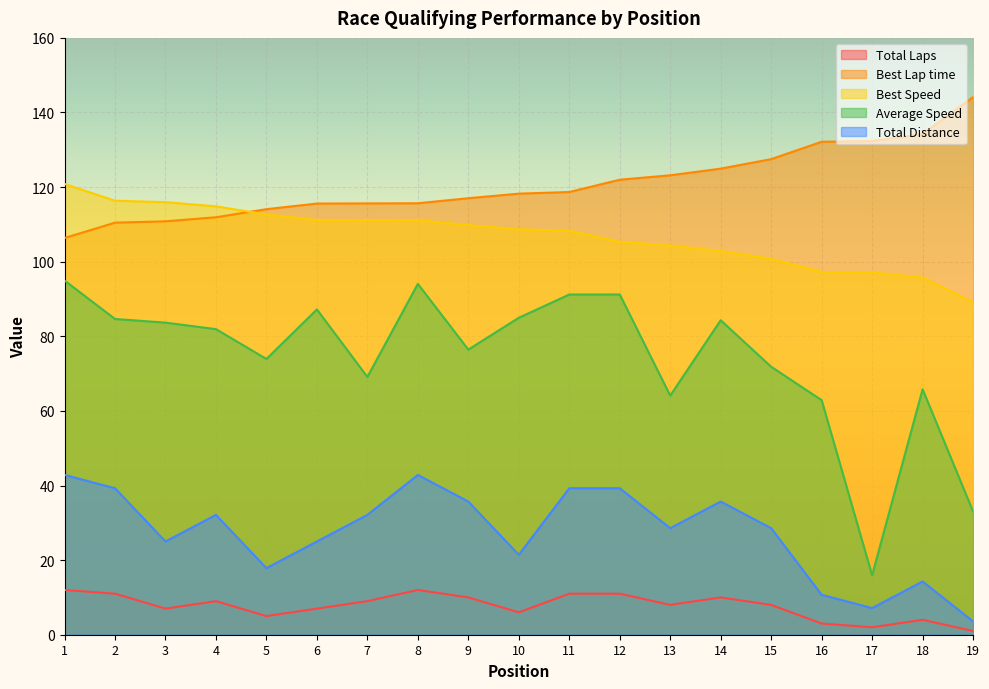

Reading left to right, transcribe all the data shown in this chart.

Total Laps: 12.0	11.0	7.0	9.0	5.0	7.0	9.0	12.0	10.0	6.0	11.0	11.0	8.0	10.0	8.0	3.0	2.0	4.0	1.0
Best Lap time: 106.4	110.5	110.8	111.9	114.1	115.6	115.6	115.7	117.0	118.2	118.7	122.0	123.2	125.0	127.5	132.2	132.3	134.2	144.1
Best Speed: 120.8	116.3	116.0	114.8	112.7	111.2	111.2	111.1	109.8	108.7	108.3	105.4	104.3	102.9	100.8	97.2	97.1	95.7	89.2
Average Speed: 95.0	84.6	83.7	81.9	73.9	87.2	69.1	94.0	76.4	85.0	91.2	91.2	64.1	84.3	71.8	62.9	15.9	65.8	33.0
Total Distance: 42.8	39.3	25.0	32.1	17.9	25.0	32.1	42.8	35.7	21.4	39.3	39.3	28.6	35.7	28.6	10.7	7.1	14.3	3.6